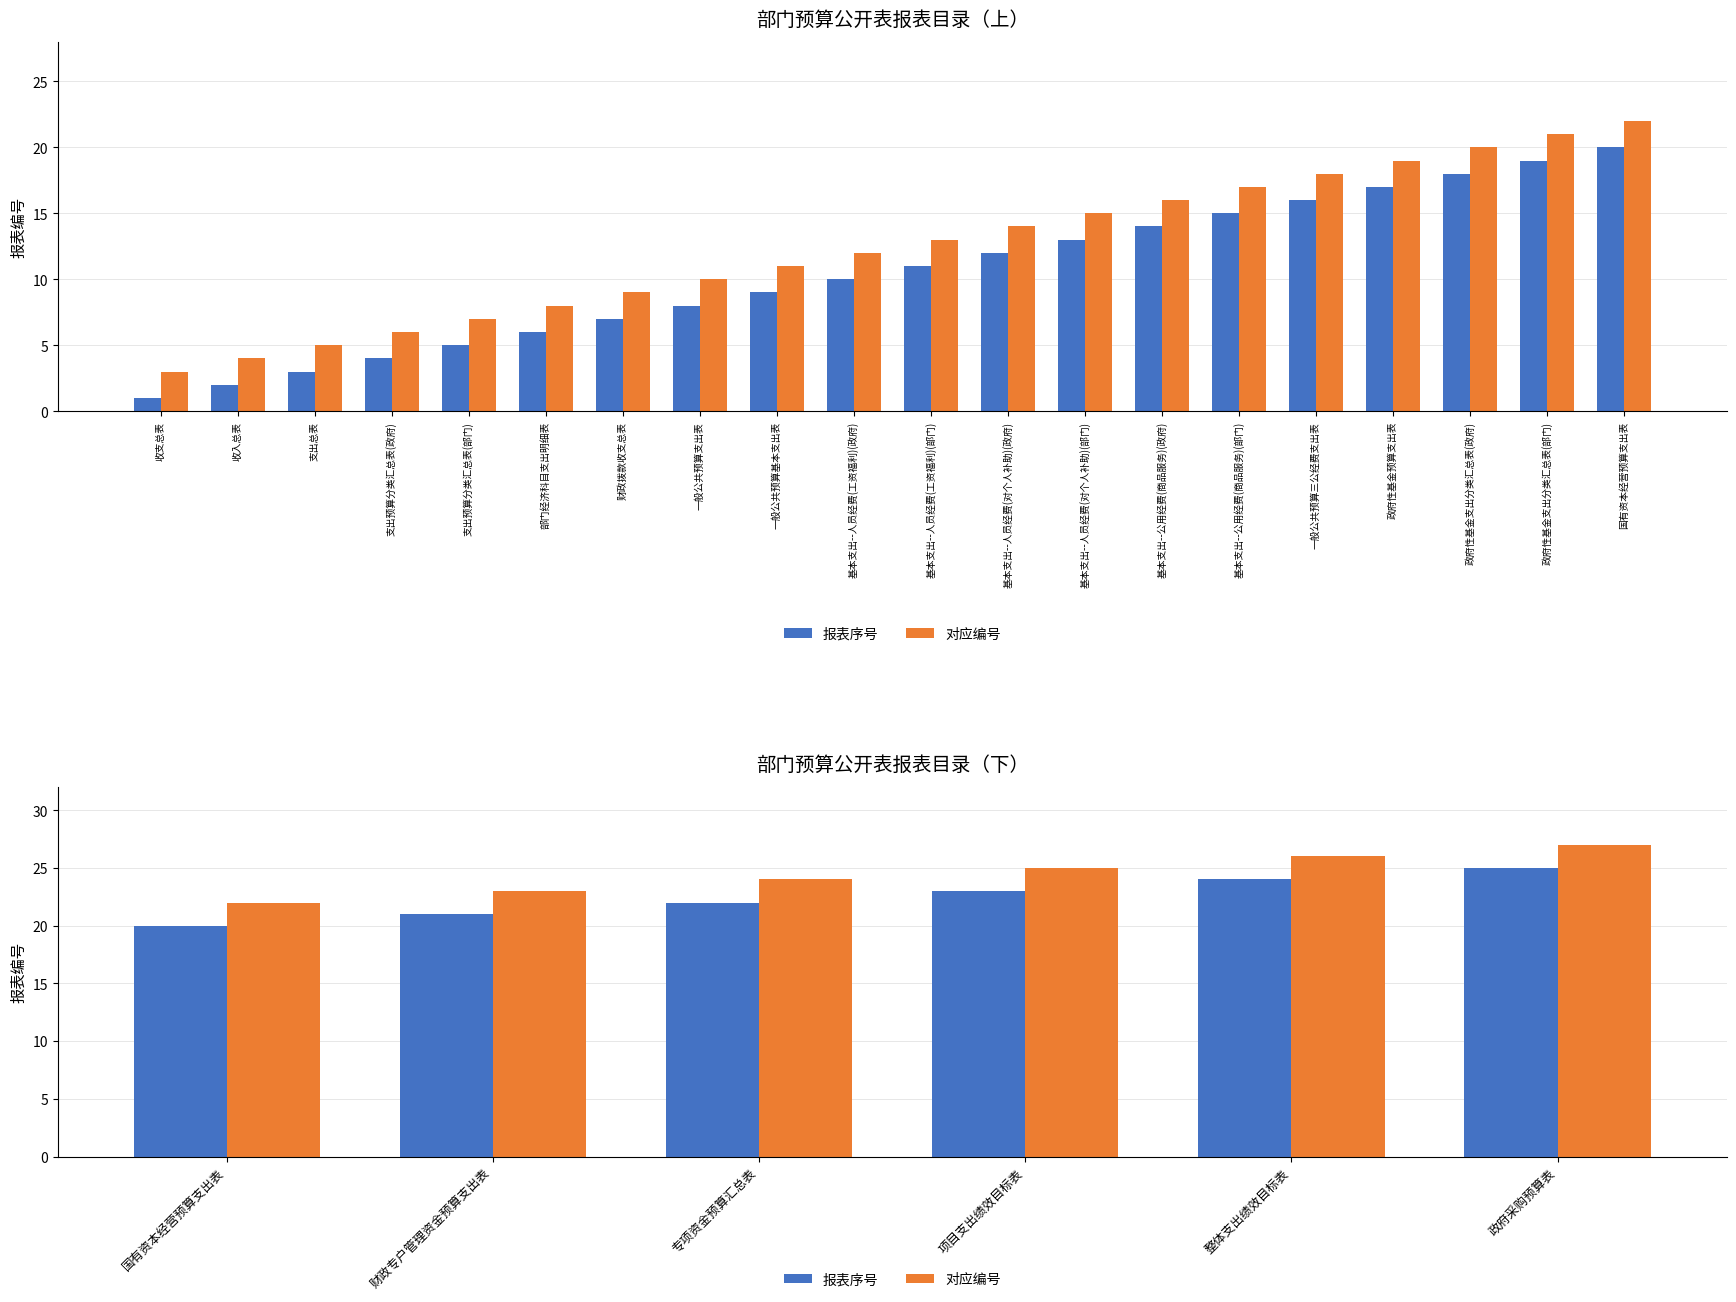

Between 专项资金预算汇总表 and 项目支出绩效目标表, which series saw the biggest shift?

报表序号